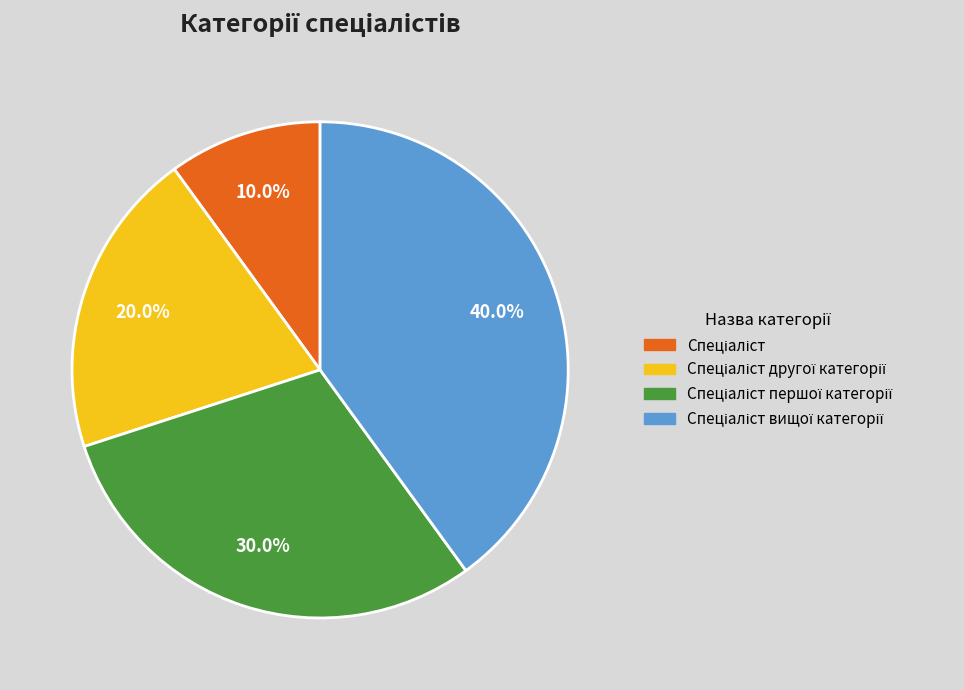

Is there a majority slice in this chart?

No